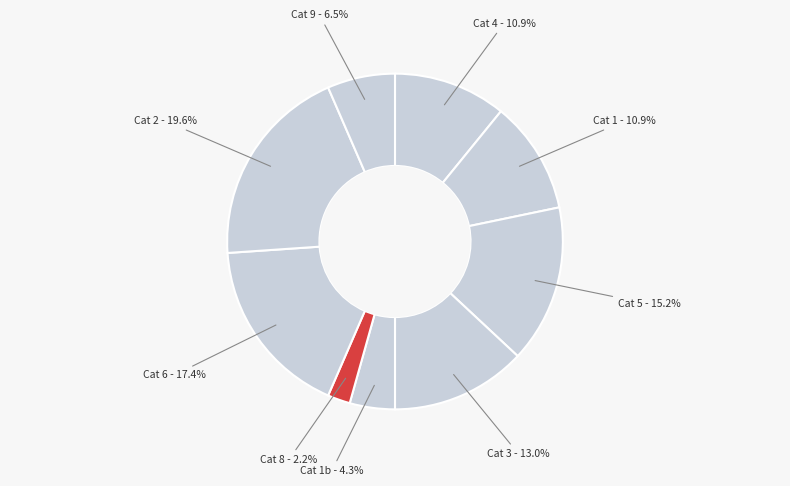

To the nearest percent, what is the difference between the largest and smallest slice percentages?

17%